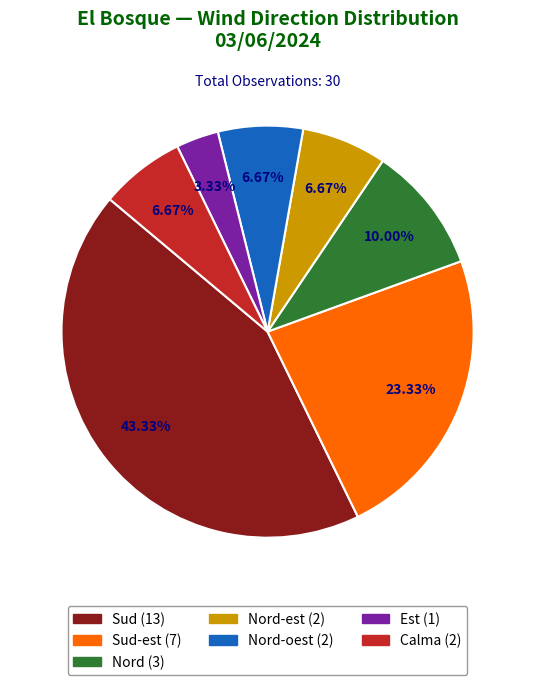

Is there a majority slice in this chart?

No